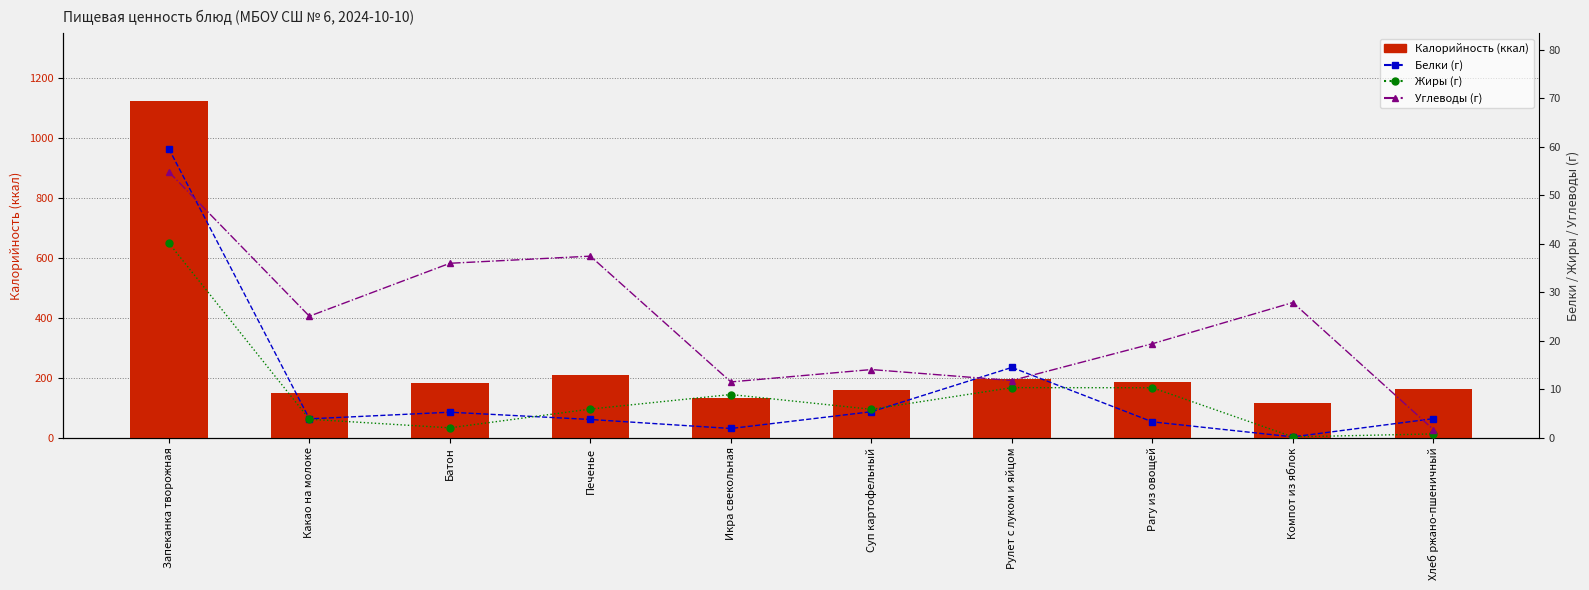

What is the label of the 9th bar from the left?

Компот из яблок